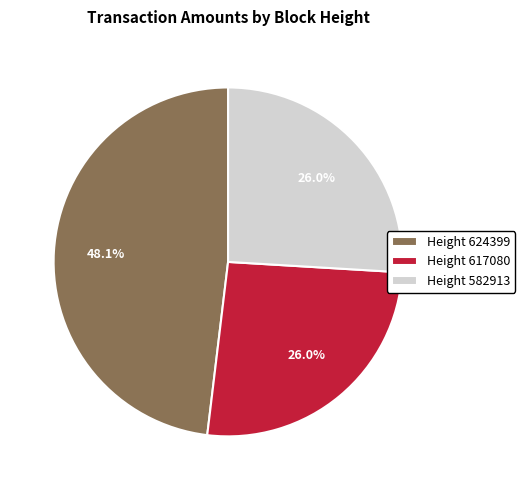

Which category has the biggest portion of the pie?

Height 624399